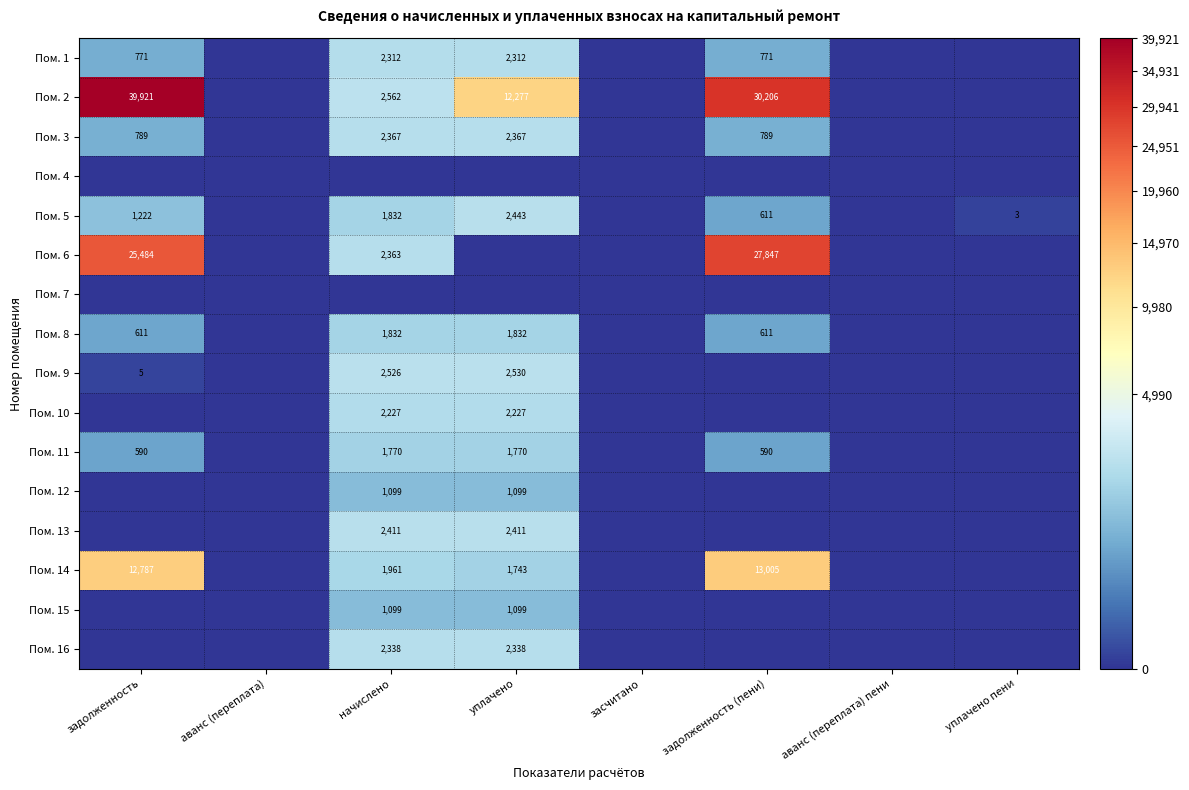

The value of Пом. 8 at задолженность is 611. True or false?

True